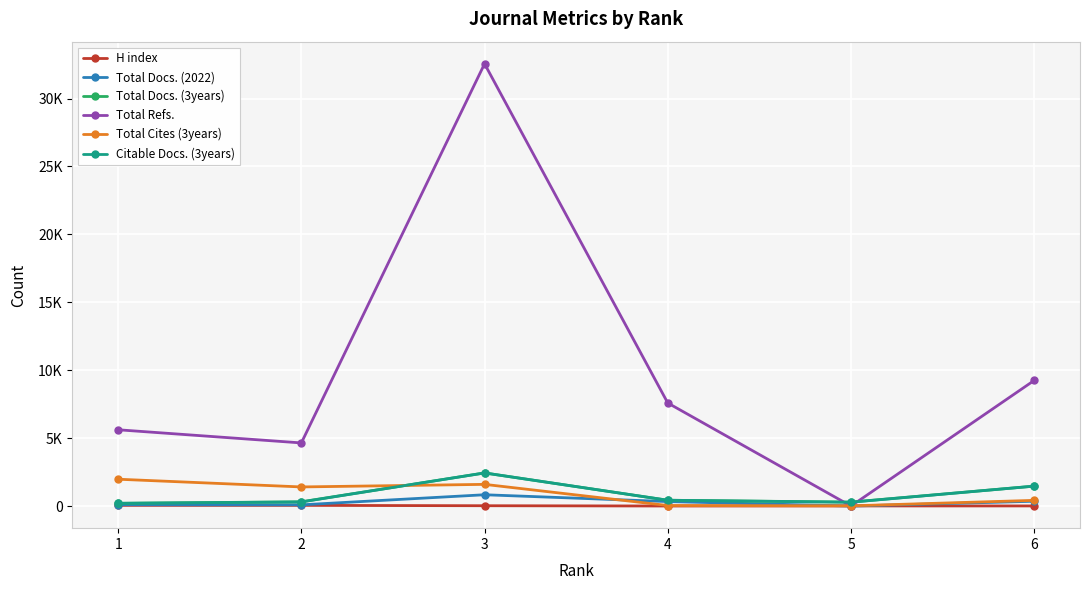

What are all the series names shown in the legend?

H index, Total Docs. (2022), Total Docs. (3years), Total Refs., Total Cites (3years), Citable Docs. (3years)